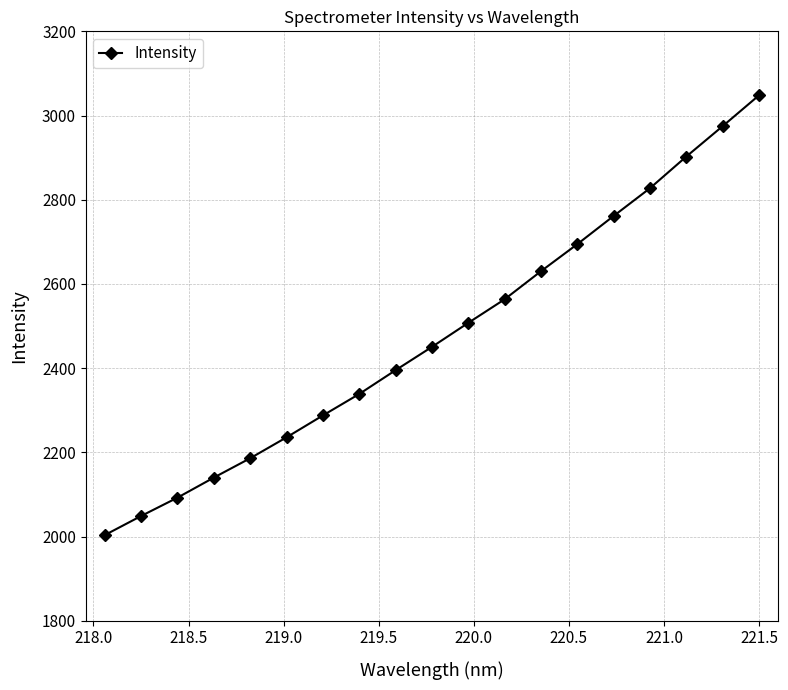

Count the number of categories in the chart.

19